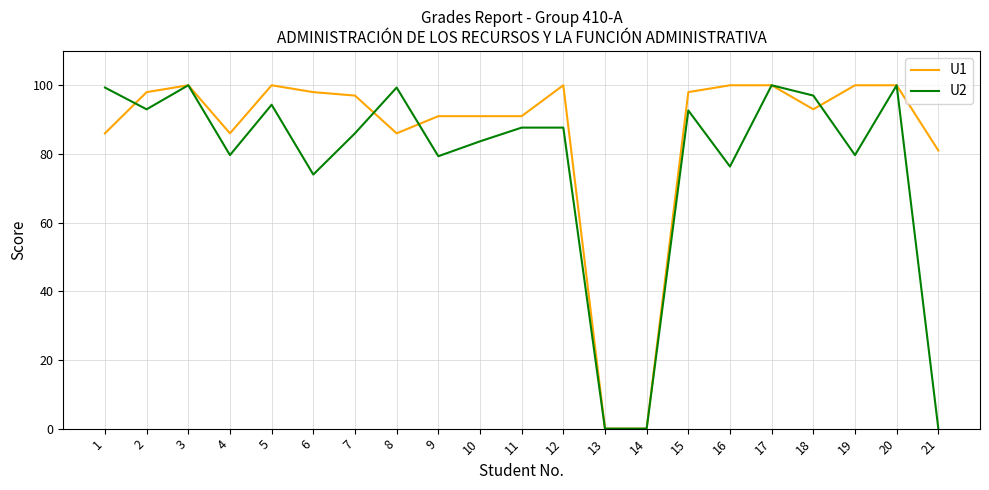

At 2, list the series in order from smallest to largest.

U2, U1